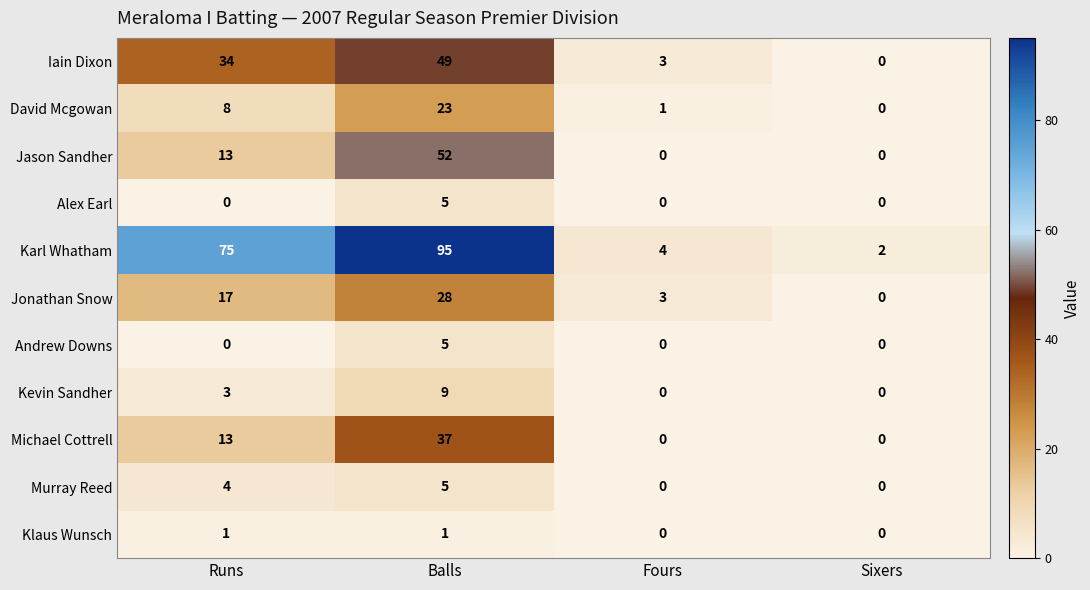

What is the greatest value displayed?

95